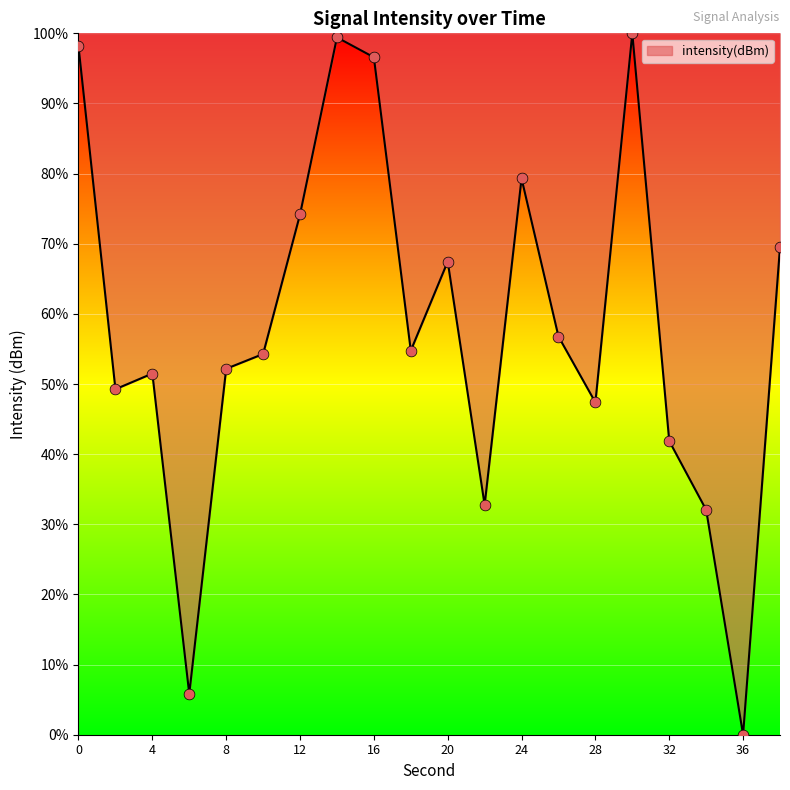

What is the difference between the maximum and minimum values?

100.0